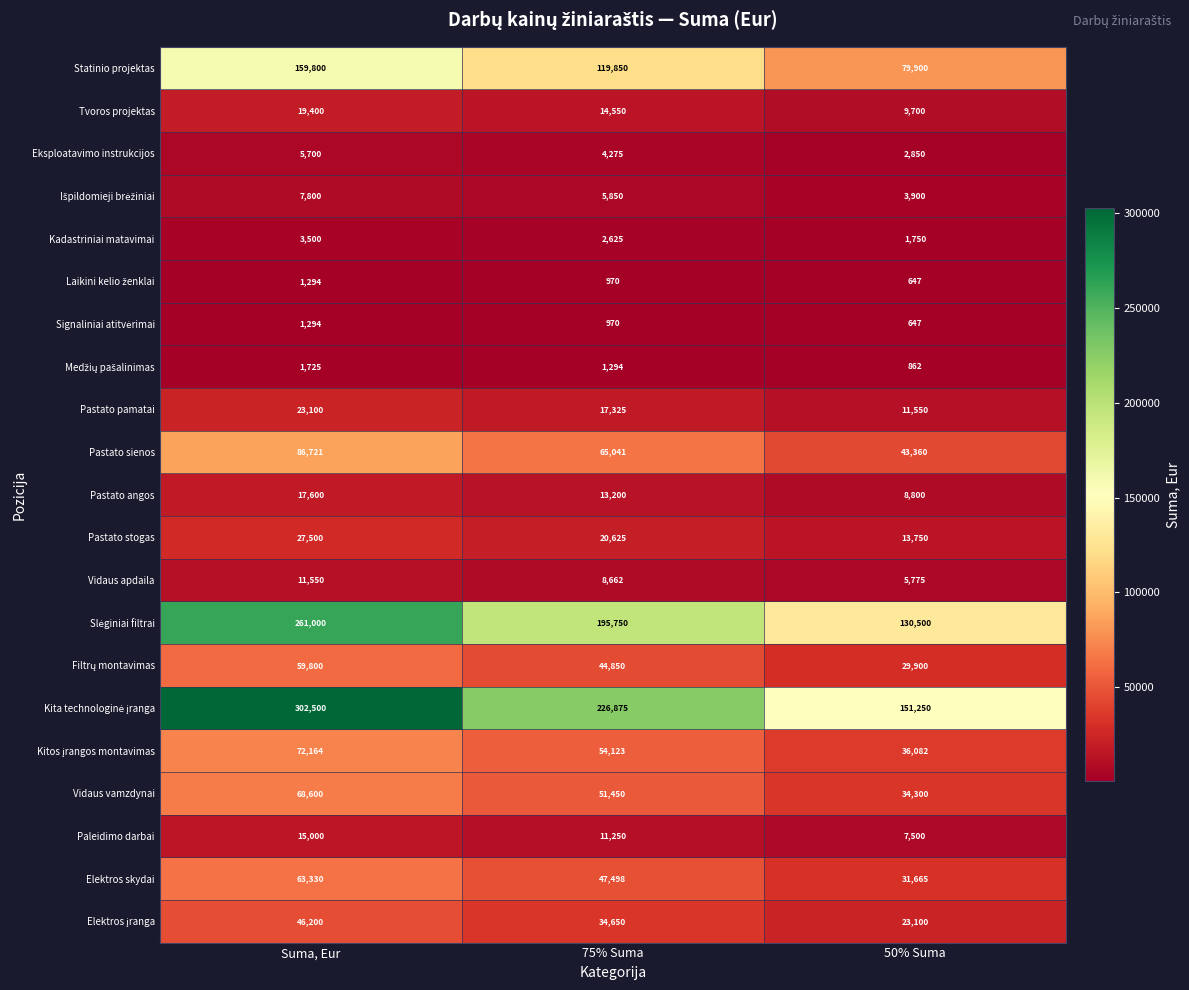

The Kadastriniai matavimai series shows 3500 at Suma, Eur. True or false?

True